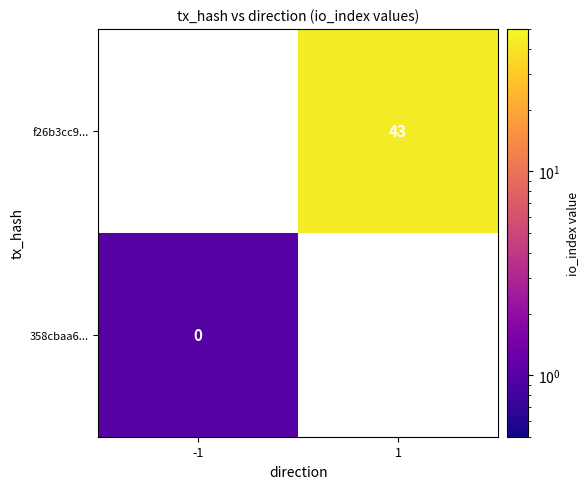

List the series in order of their overall mean, highest first.

358cbaa6..., f26b3cc9...